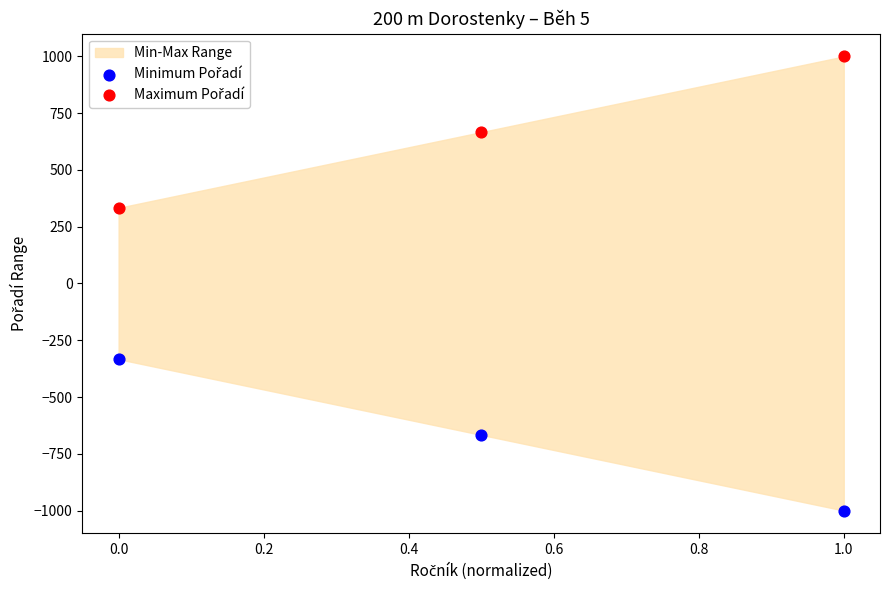

Which series reaches the maximum Y coordinate?

Maximum Pořadí